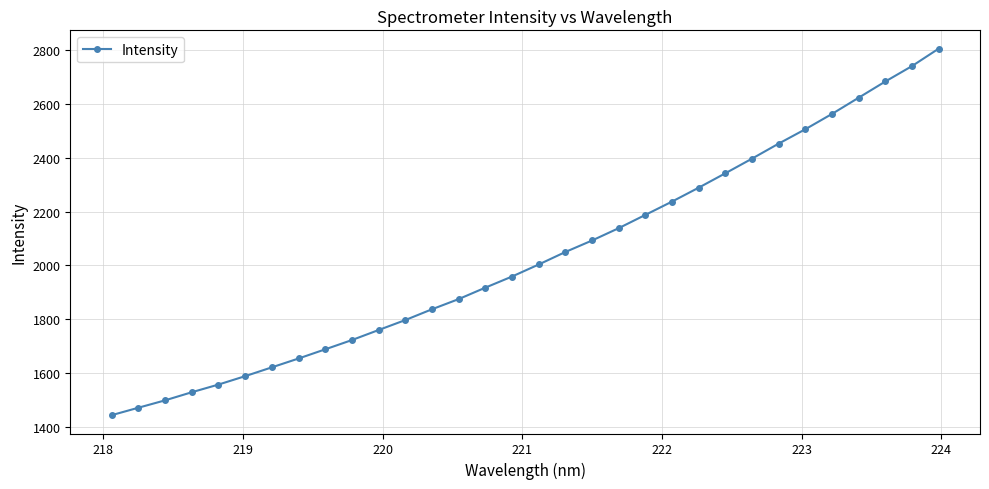

True or false: the data has more than 2 interior local peaks.

False